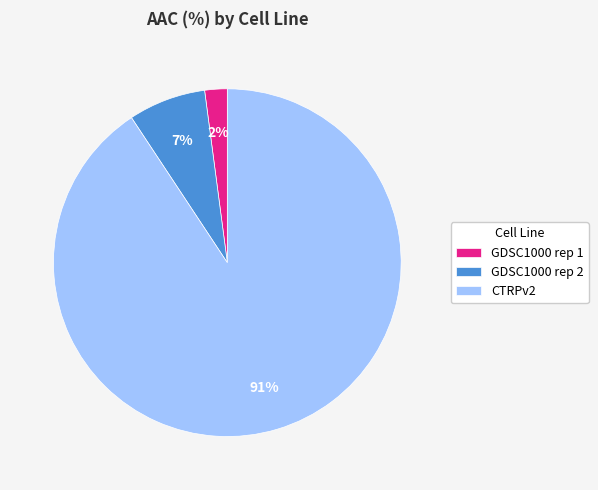

Between GDSC1000 rep 2 and GDSC1000 rep 1, which is larger?

GDSC1000 rep 2